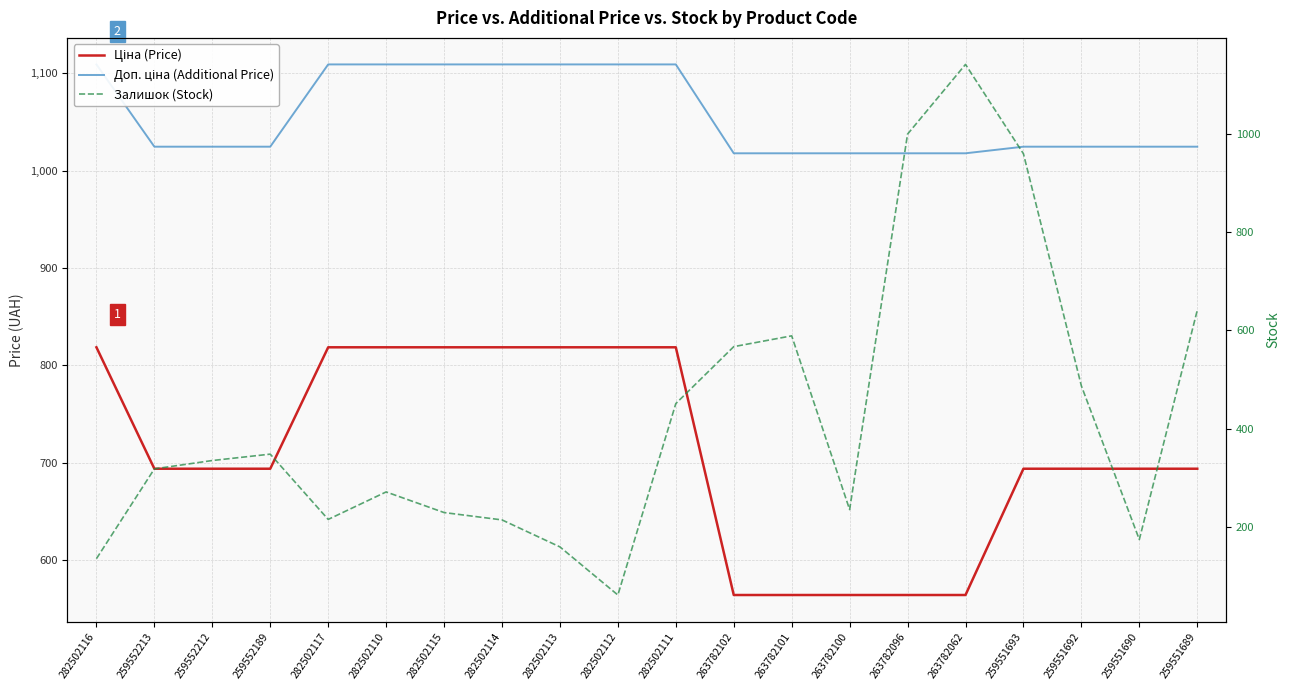

Reading left to right, list all the values displayed in this chart.

Ціна (Price): 282502116=818.5	259552213=693.7	259552212=693.7	259552189=693.7	282502117=818.5	282502110=818.5	282502115=818.5	282502114=818.5	282502113=818.5	282502112=818.5	282502111=818.5	263782102=564.0	263782101=564.0	263782100=564.0	263782096=564.0	263782062=564.0	259551693=693.7	259551692=693.7	259551690=693.7	259551689=693.7
Доп. ціна (Additional Price): 282502116=1109.2	259552213=1024.6	259552212=1024.6	259552189=1024.6	282502117=1109.2	282502110=1109.2	282502115=1109.2	282502114=1109.2	282502113=1109.2	282502112=1109.2	282502111=1109.2	263782102=1017.8	263782101=1017.8	263782100=1017.8	263782096=1017.8	263782062=1017.8	259551693=1024.6	259551692=1024.6	259551690=1024.6	259551689=1024.6
Залишок (Stock): 282502116=135.0	259552213=318.0	259552212=335.0	259552189=348.0	282502117=215.0	282502110=271.0	282502115=229.0	282502114=214.0	282502113=159.0	282502112=61.0	282502111=451.0	263782102=567.0	263782101=589.0	263782100=235.0	263782096=1000.0	263782062=1142.0	259551693=960.0	259551692=487.0	259551690=174.0	259551689=641.0